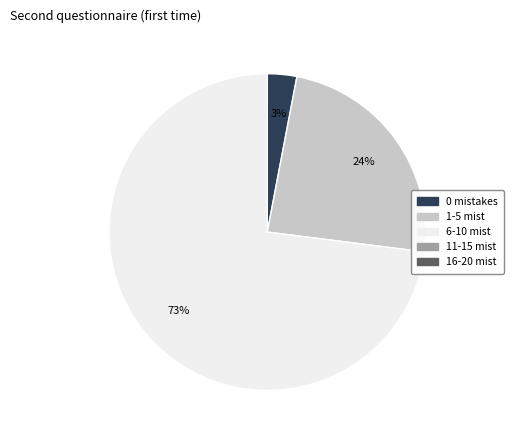

How many segments does this pie chart have?

3